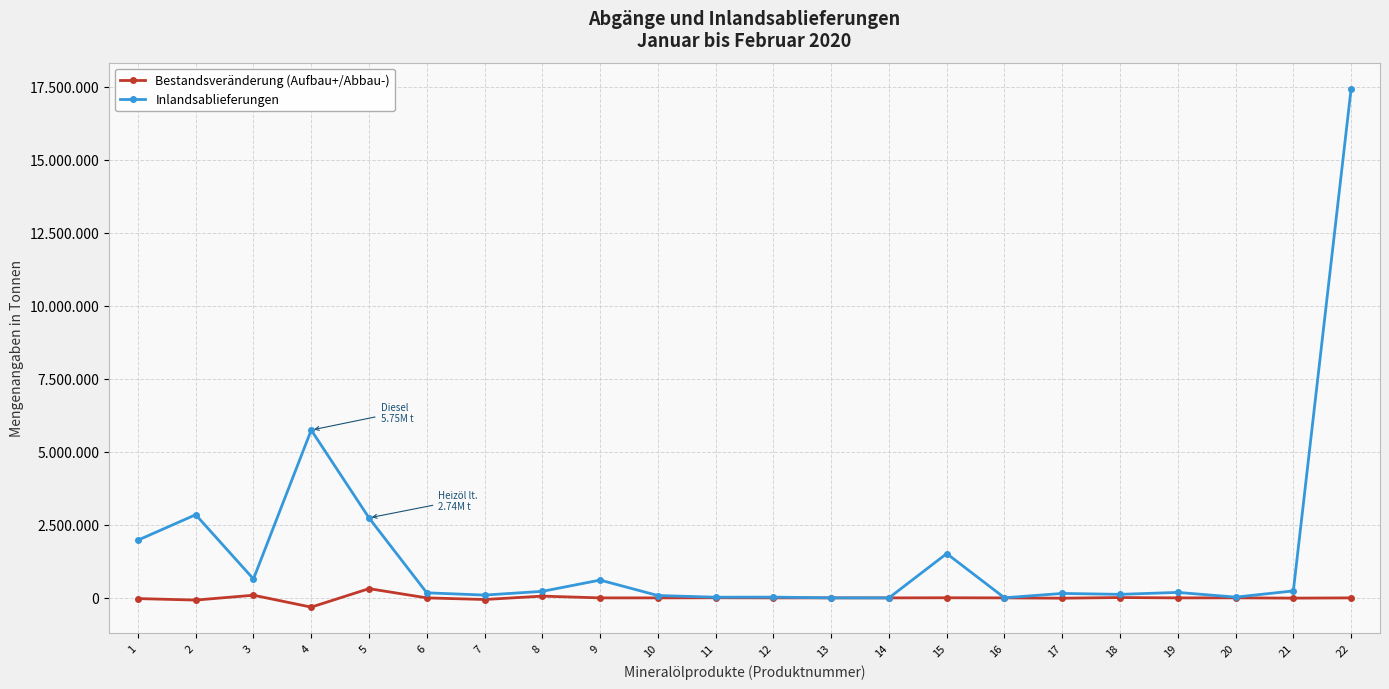

Is this an area chart (filled region under the line)?

No